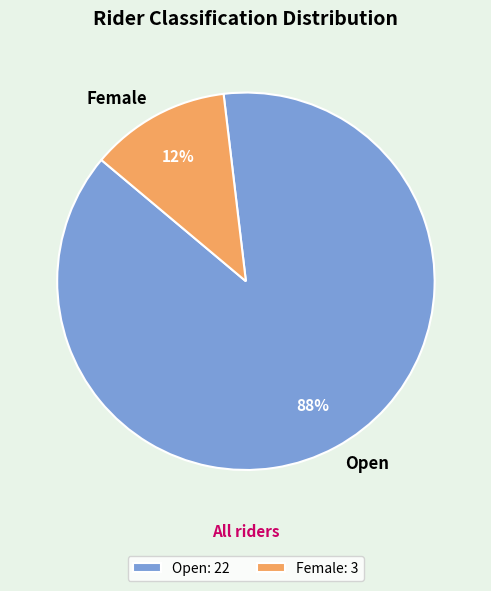

Approximately how many times larger is the value at Open compared to Female?

7.3